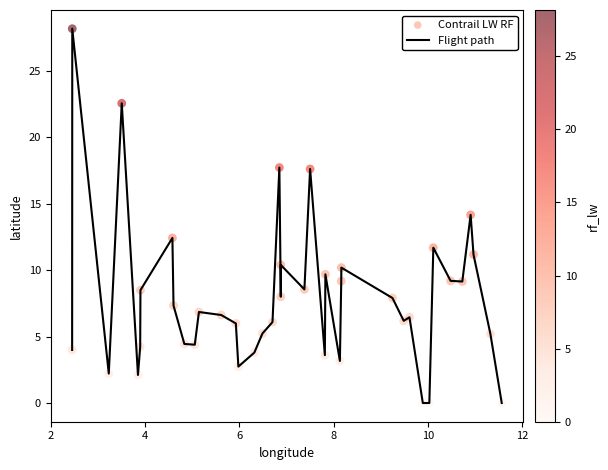

What is the difference between the maximum and minimum values?

28.2